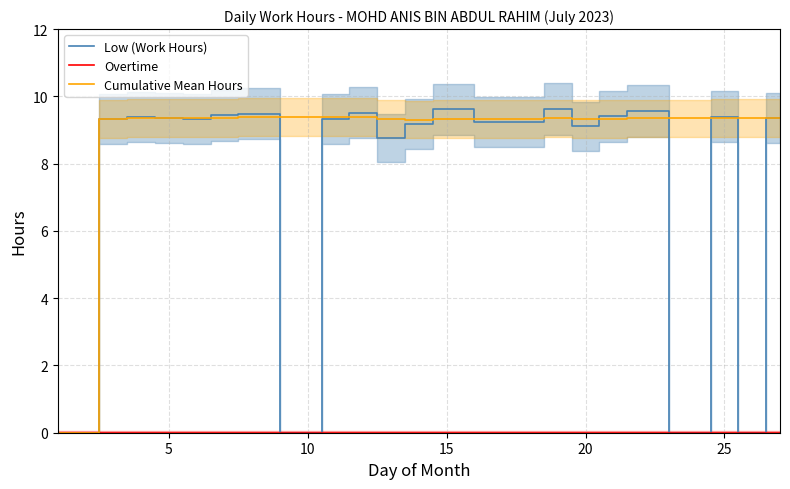

Is it true that Low (Work Hours) equals 13.0 at 25?

False